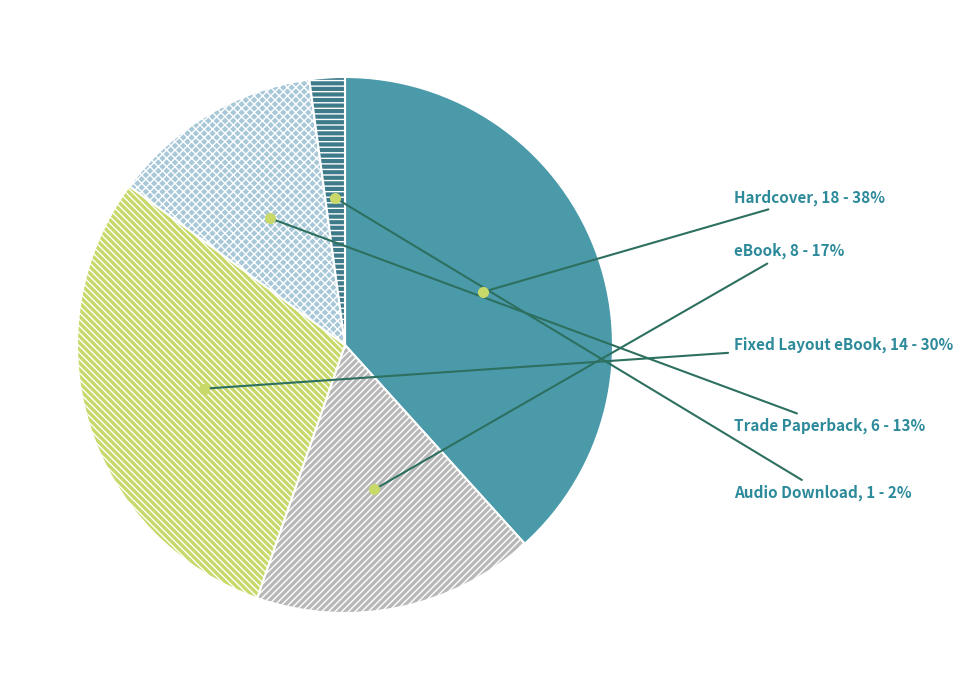

Between Trade Paperback and Audio Download, which is larger?

Trade Paperback